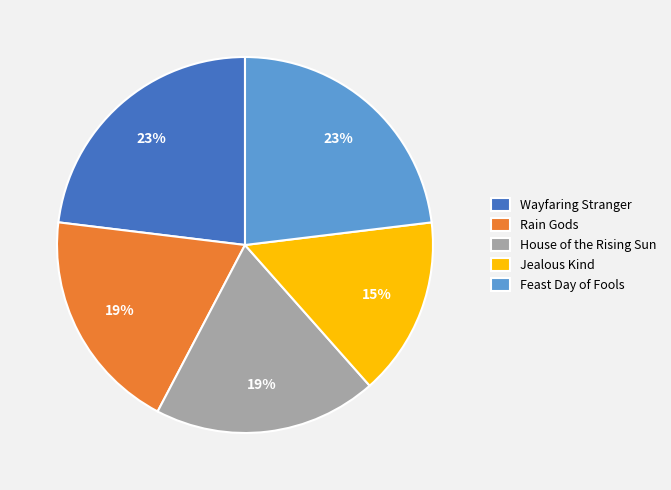

Is it true that Feast Day of Fools is 33% of the pie?

False